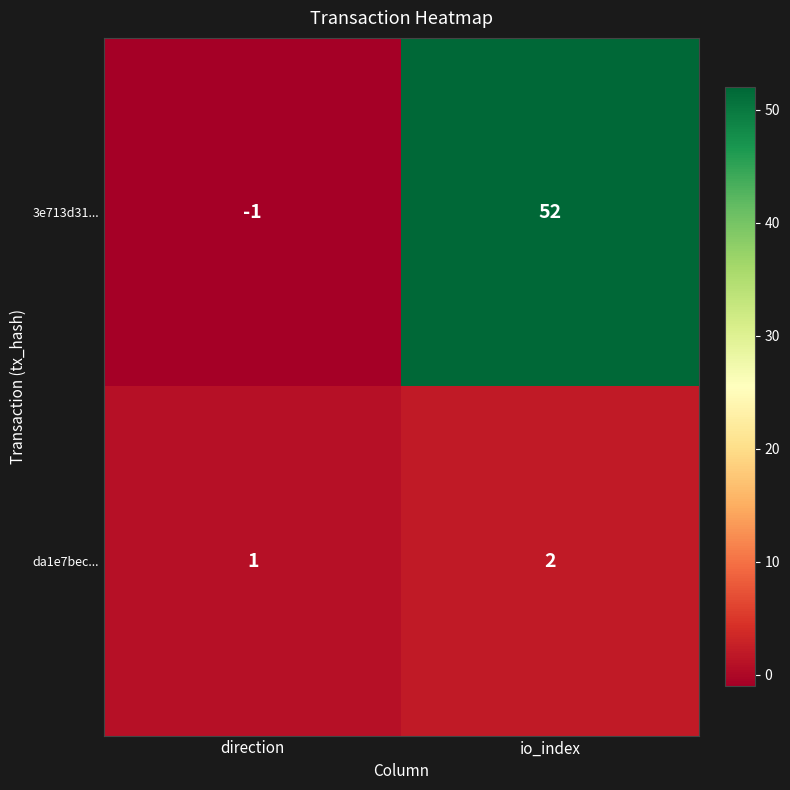

What is the difference between the maximum and minimum values in the 3e713d31... series?

53